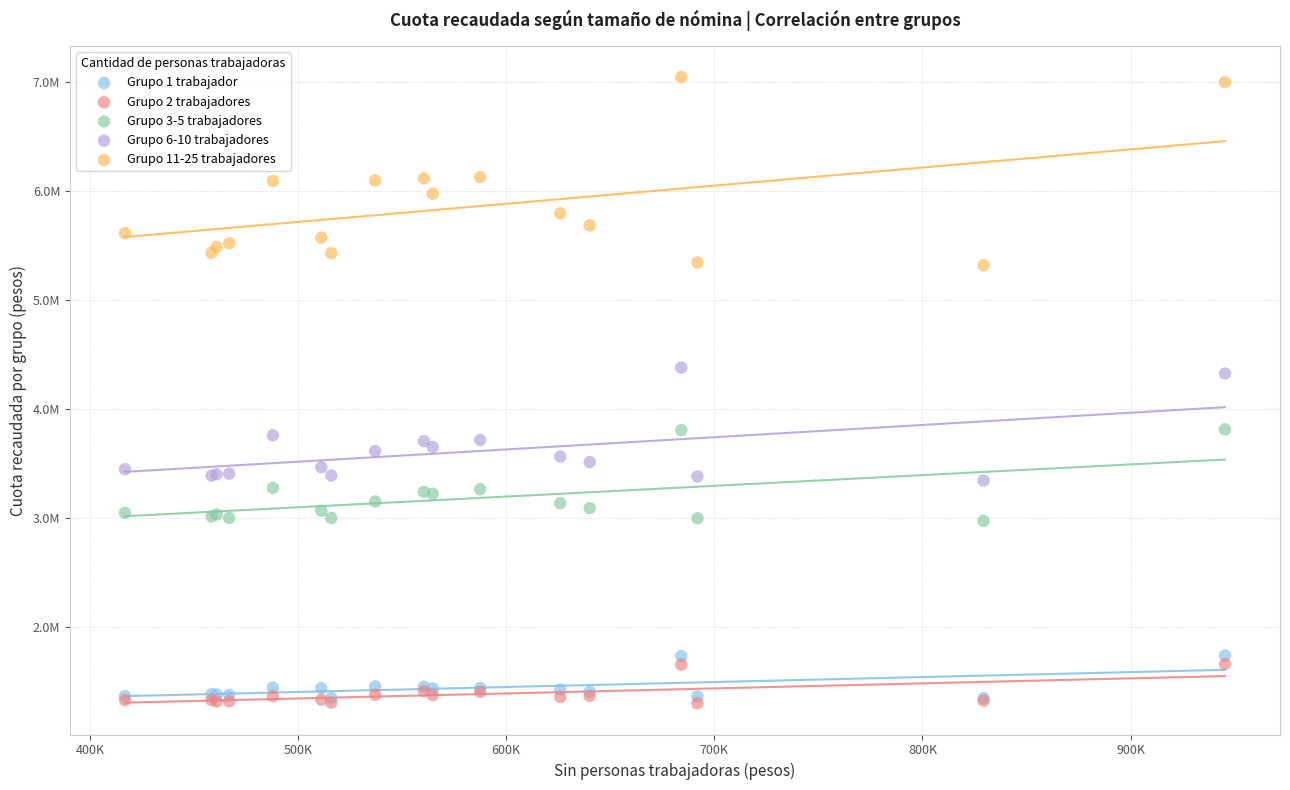

What are all the series names shown in the legend?

Grupo 1 trabajador, Grupo 2 trabajadores, Grupo 3-5 trabajadores, Grupo 6-10 trabajadores, Grupo 11-25 trabajadores